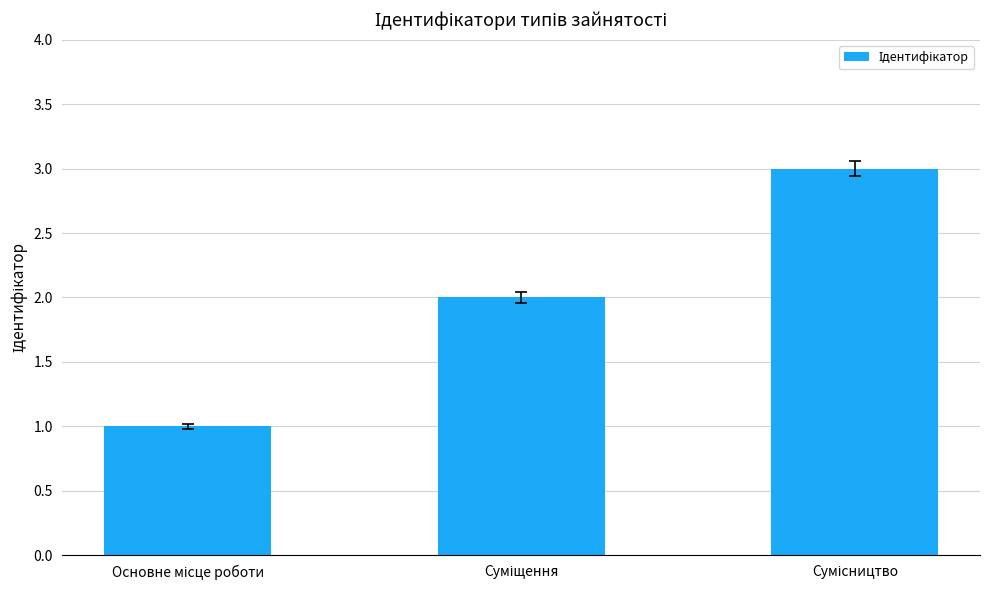

What is the sum of all values?

6